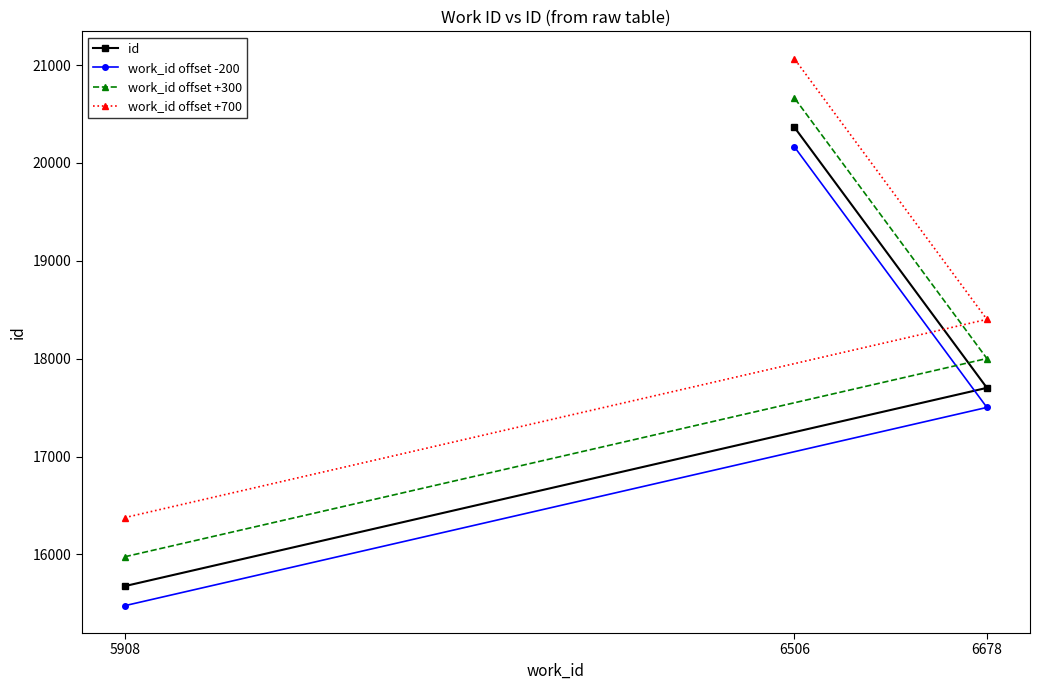

How many work_id offset +700 values are between 16376 and 21066?

3